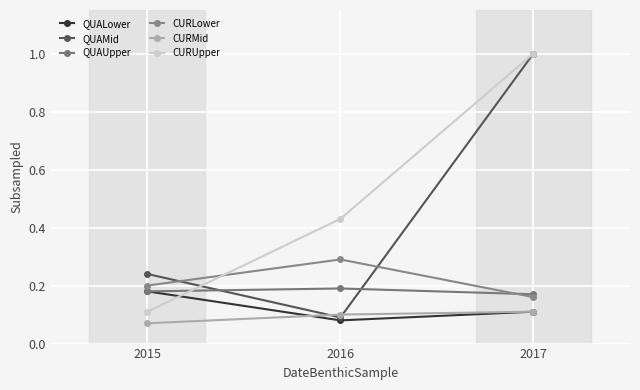

Which series has the largest range (max minus min)?

QUAMid